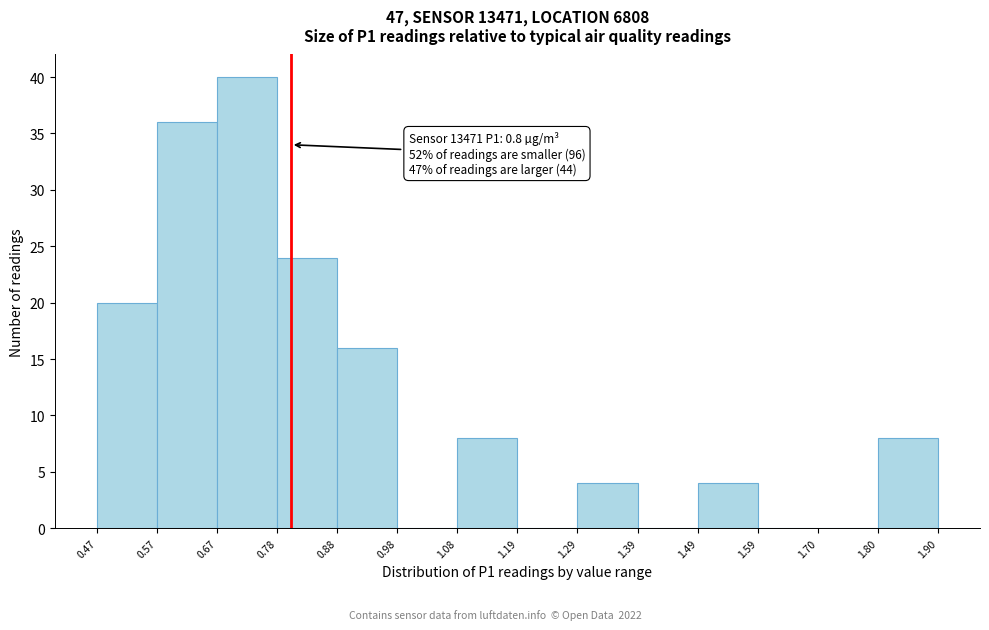

Which range on the x-axis has the tallest bar?

0.67 to 0.78